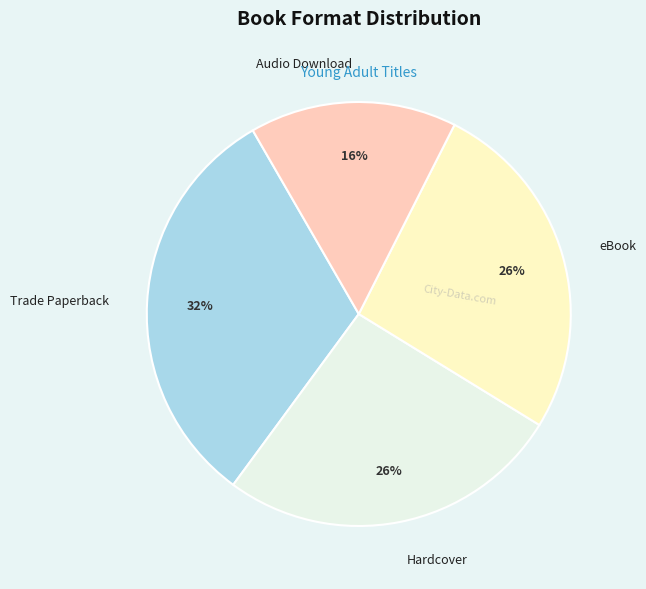

To the nearest percent, what percentage of the pie is Audio Download?

16%